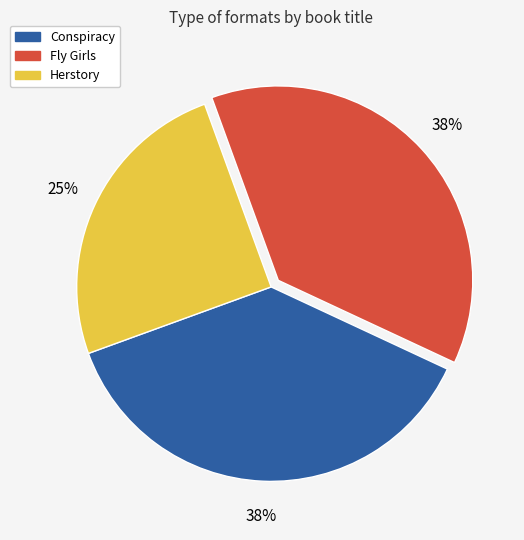

To the nearest percent, what is the average slice percentage?

33%